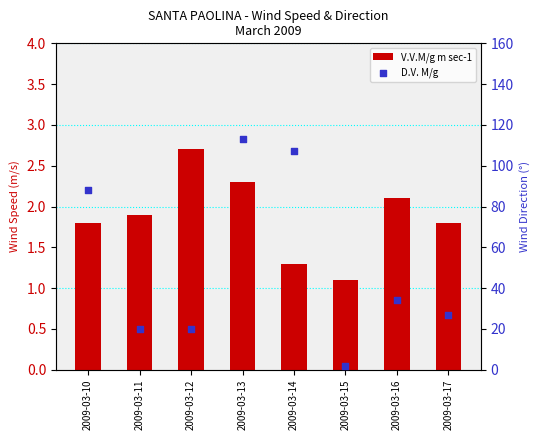

Which series has the largest total across all categories?

D.V. M/g